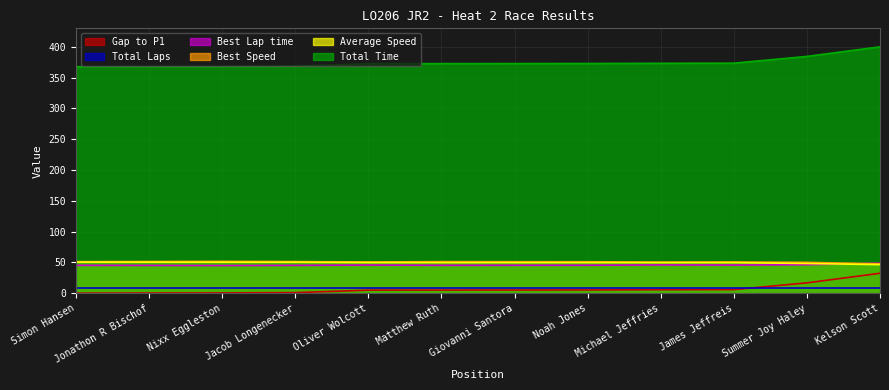

Is the value of Total Time at Simon Hansen greater than the value of Best Speed at Nixx Eggleston?

Yes